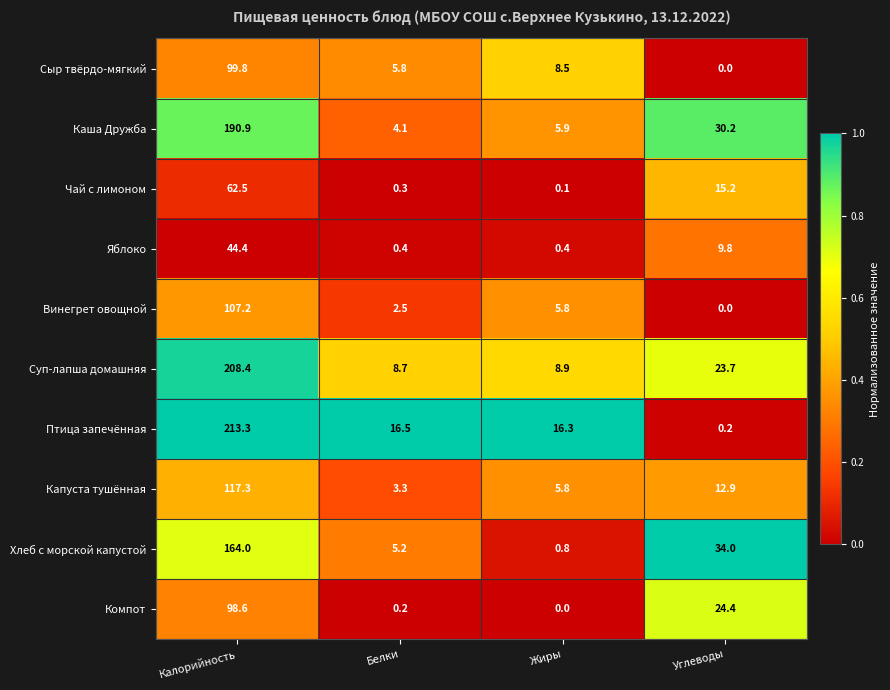

Is it true that Хлеб с морской капустой equals 8.1 at Белки?

False